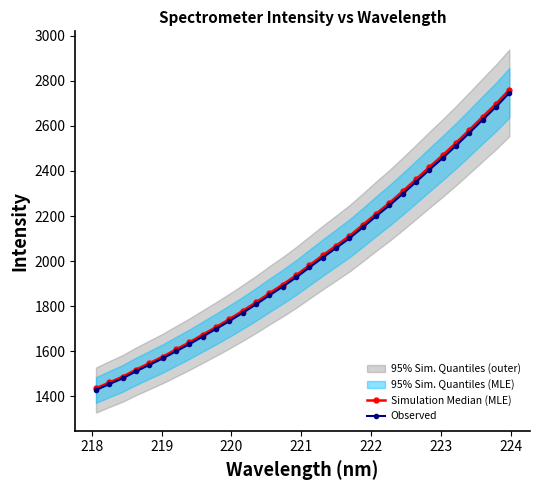

What is the value of the Observed point at the 20th from the left?

2101.2